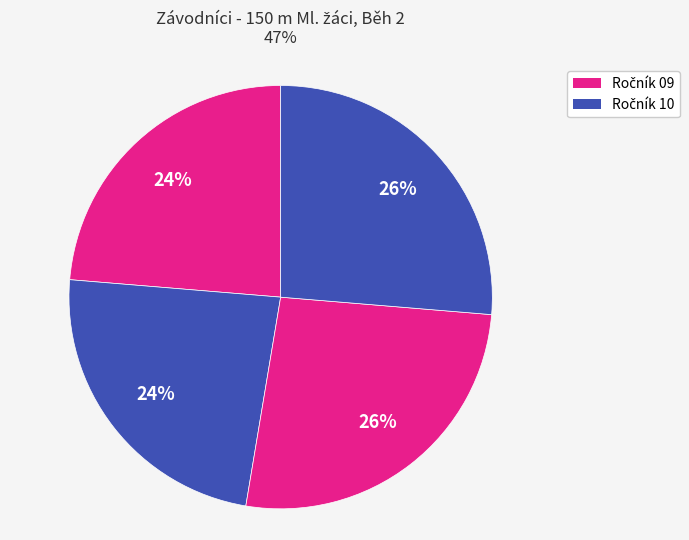

How many slices are in this pie chart?

4